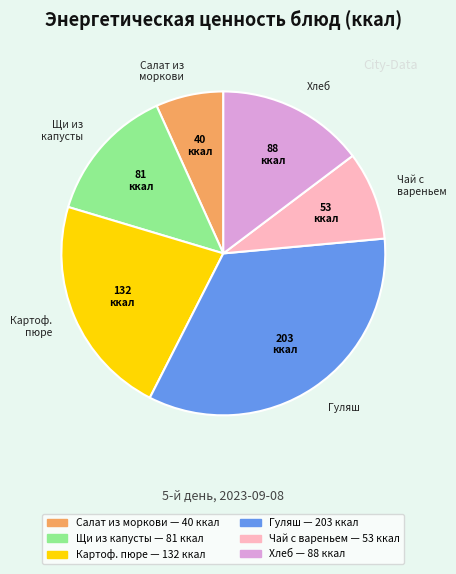

Is there any slice that represents more than half of the pie?

No